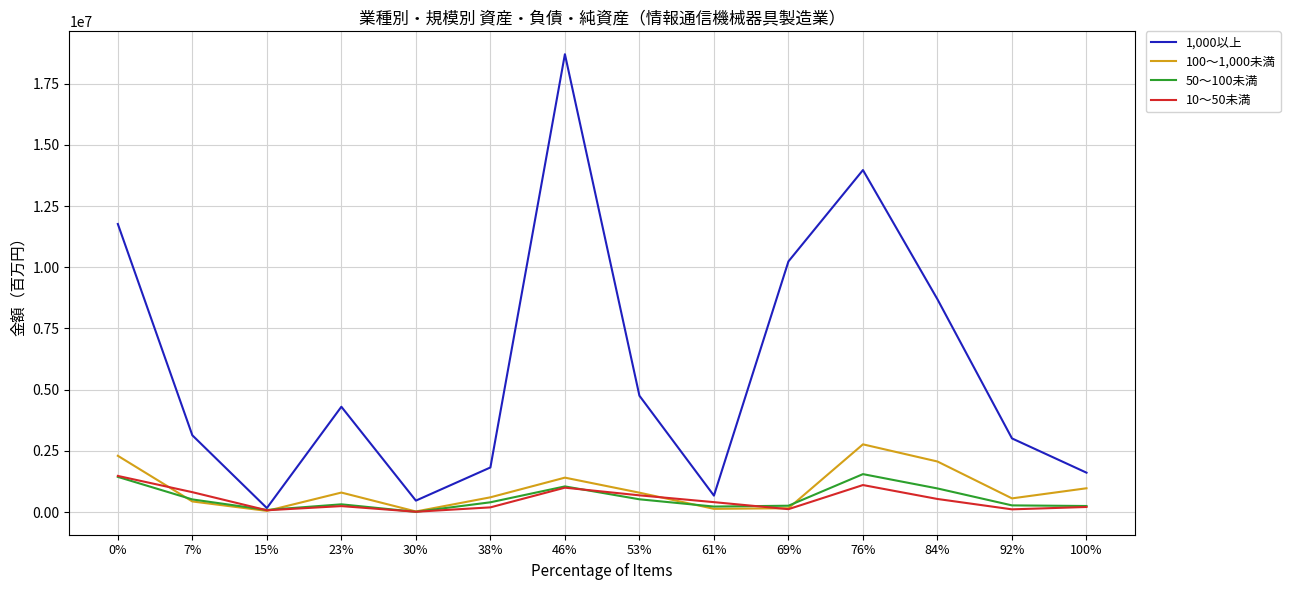

Which series has the largest range (max minus min)?

1,000以上